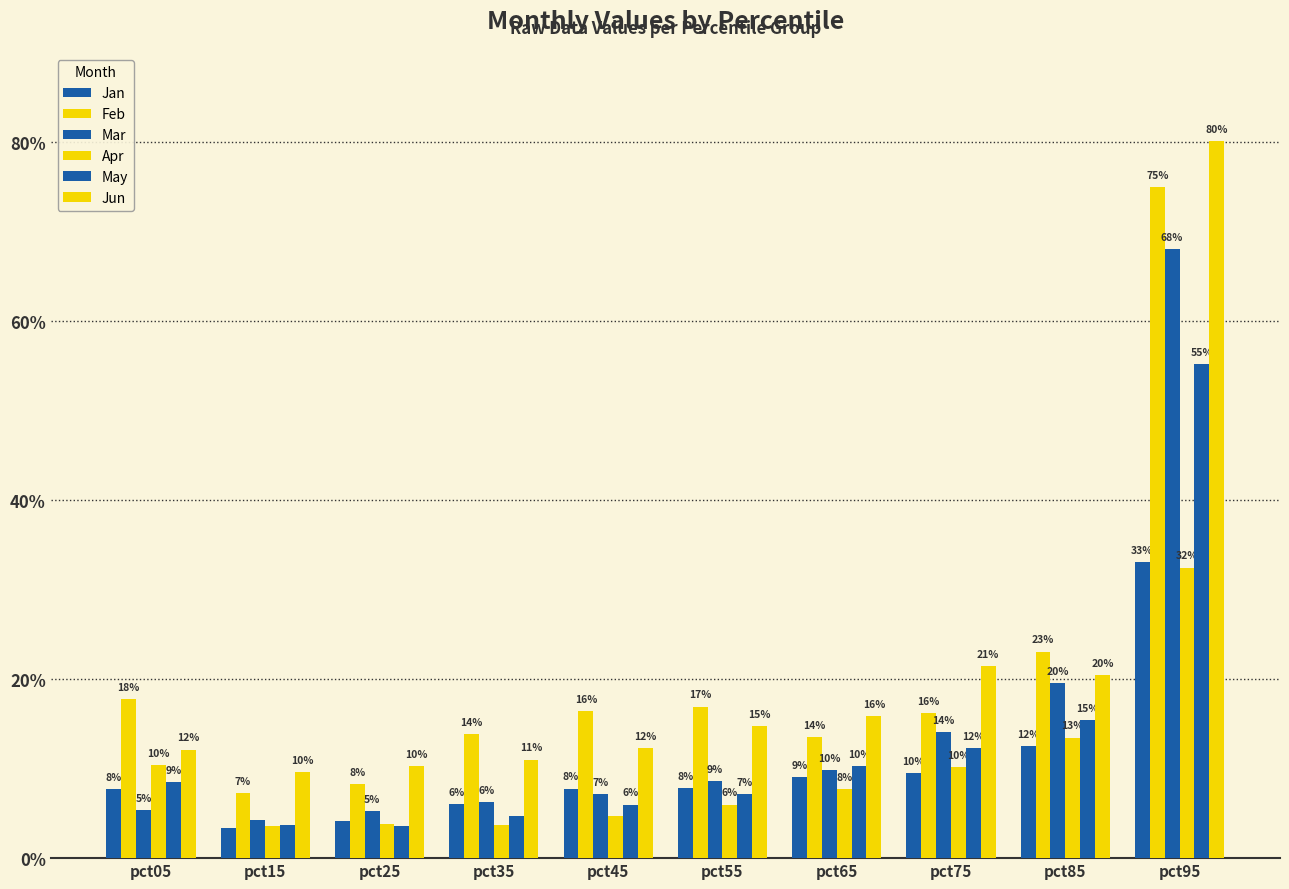

Are the bars horizontal?

No